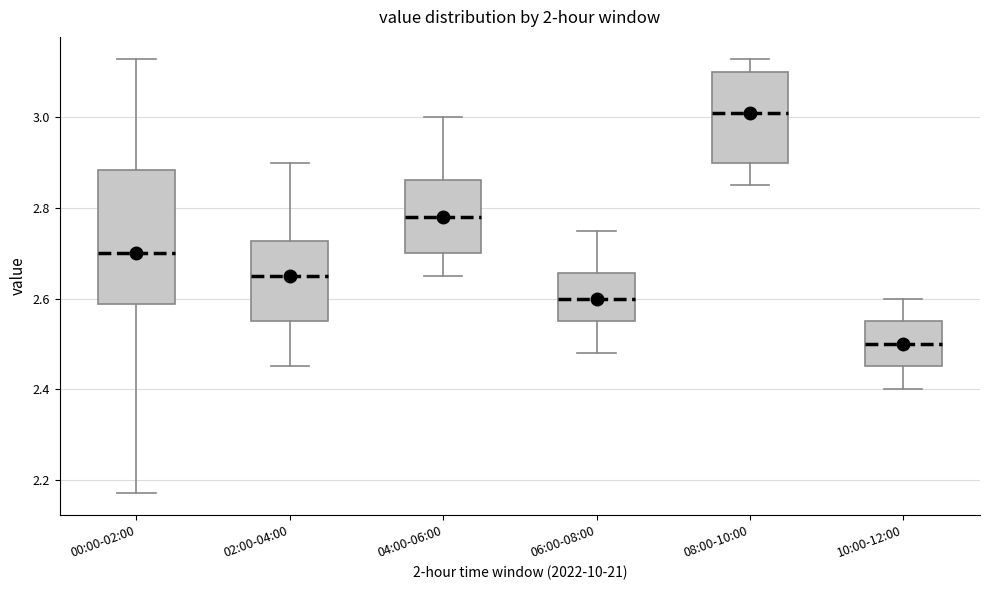

Where does the upper whisker of the box for 02:00-04:00 end on the y-axis? The values are not printed on the chart, so give them approximately, as read against the axis.

2.90